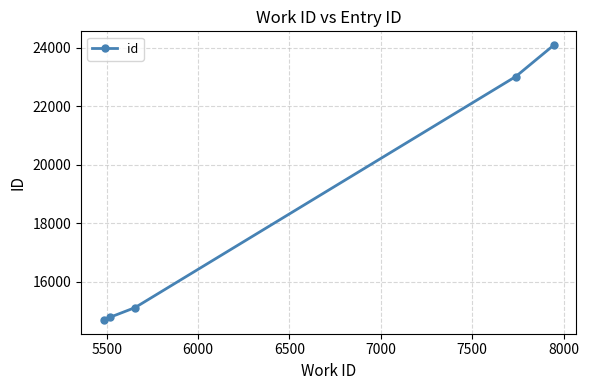

How many series are shown in this chart?

1